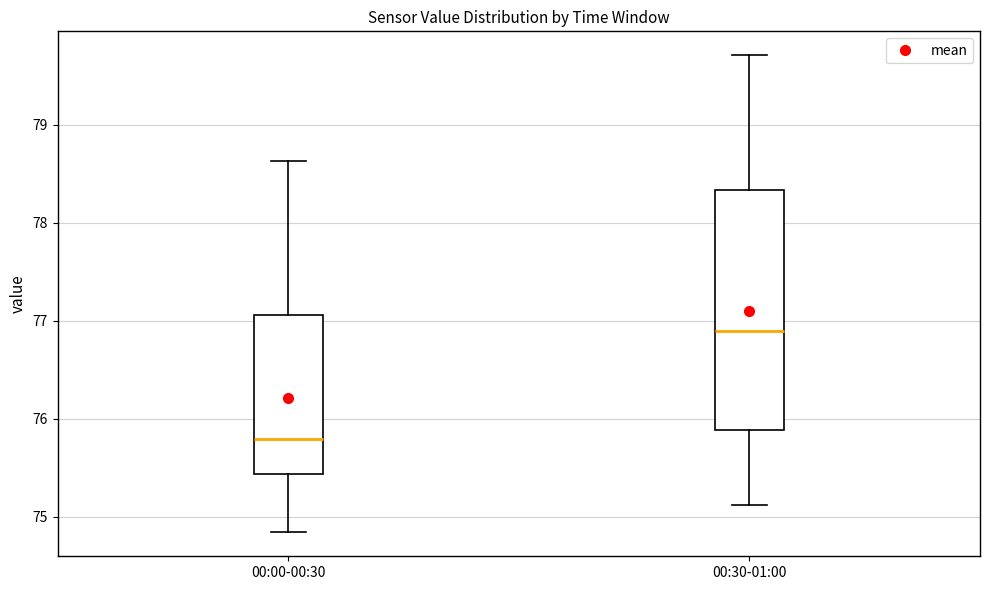

Where does the upper whisker of the box for 00:30-01:00 end on the y-axis? The values are not printed on the chart, so give them approximately, as read against the axis.

79.7